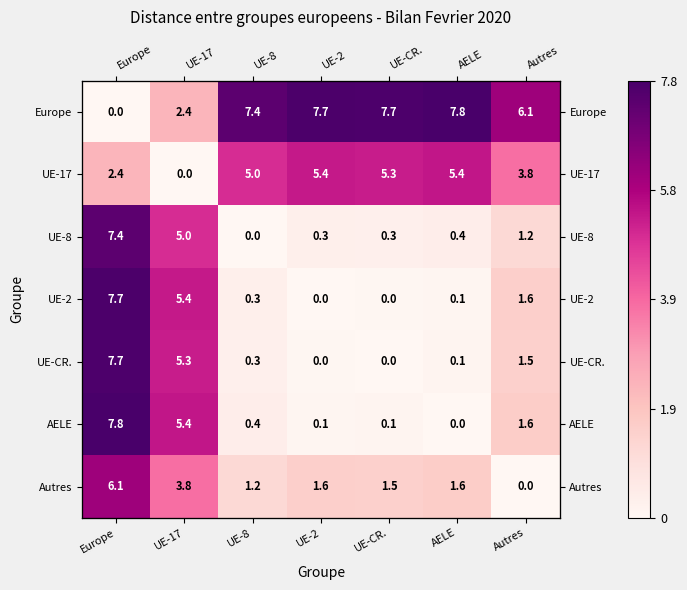

Which series changed the most between UE-8 and UE-CR.?

Europe